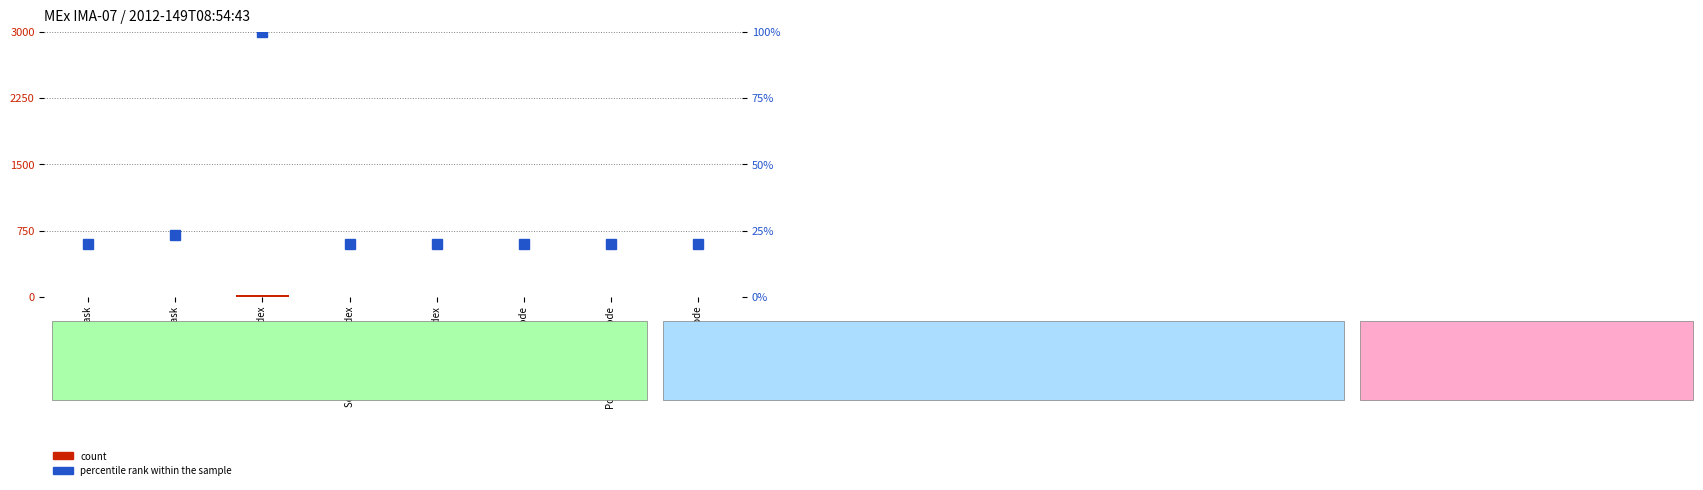

How many groups of bars are there?

8